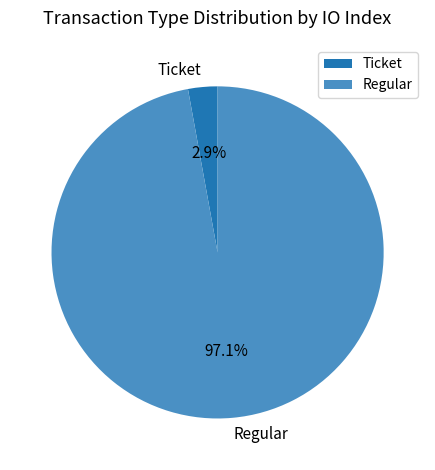

Between Ticket and Regular, which is larger?

Regular